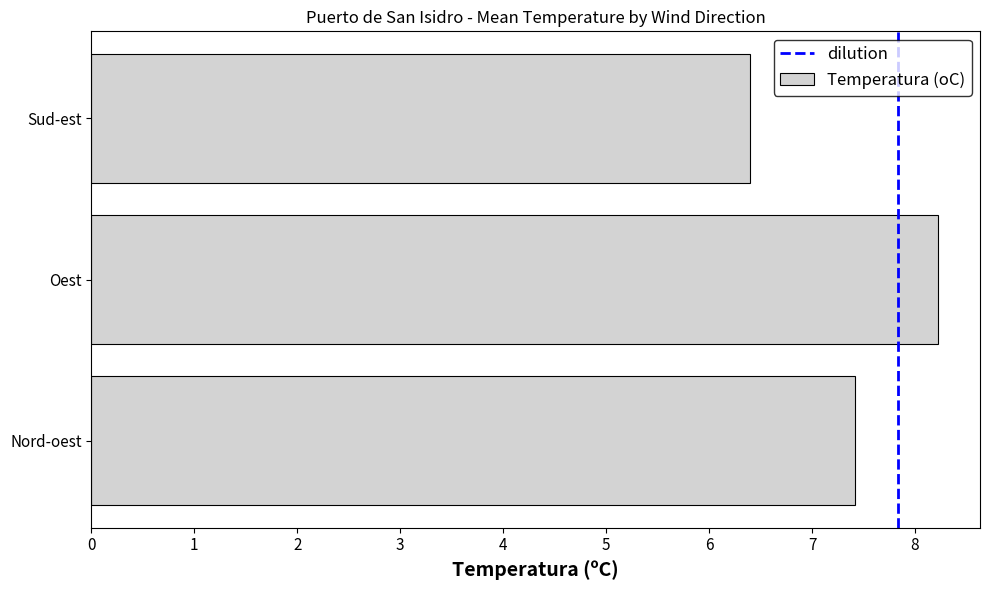

What is the sum of all values?

22.0